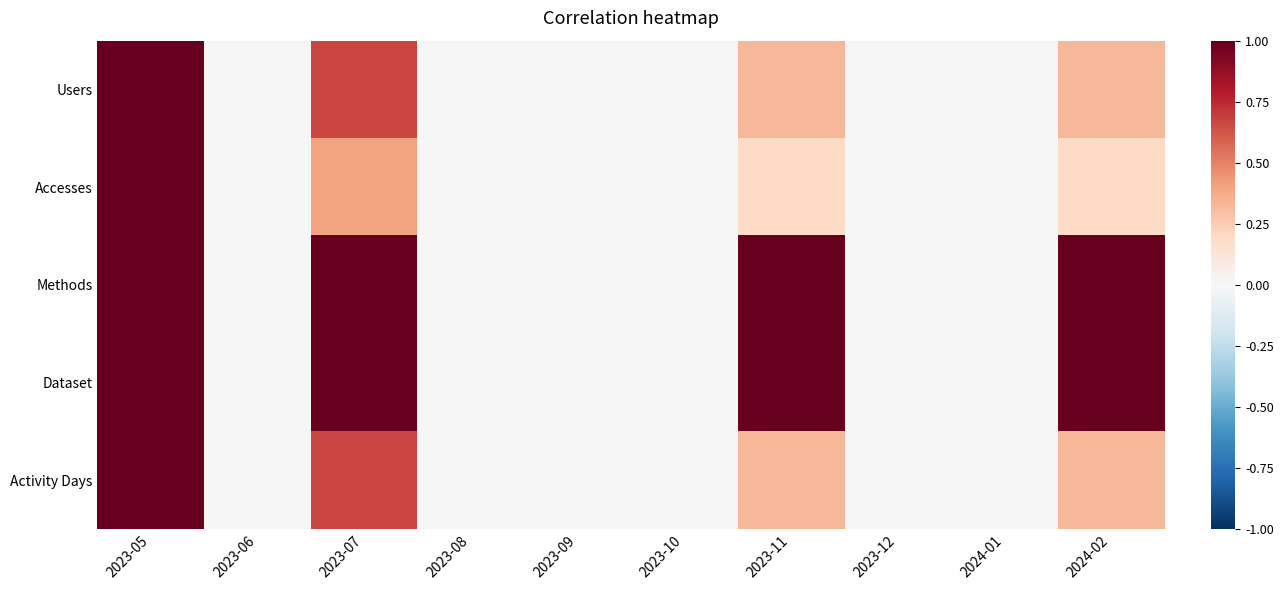

Which label corresponds to the smallest value in the chart?

2023-06